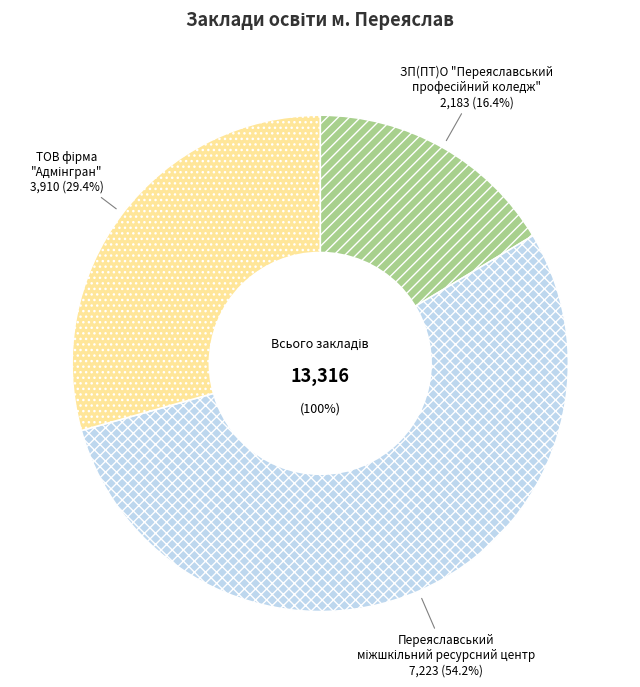

What is the smallest slice in the pie chart?

ЗП(ПТ)О "Переяславський
професійний коледж"